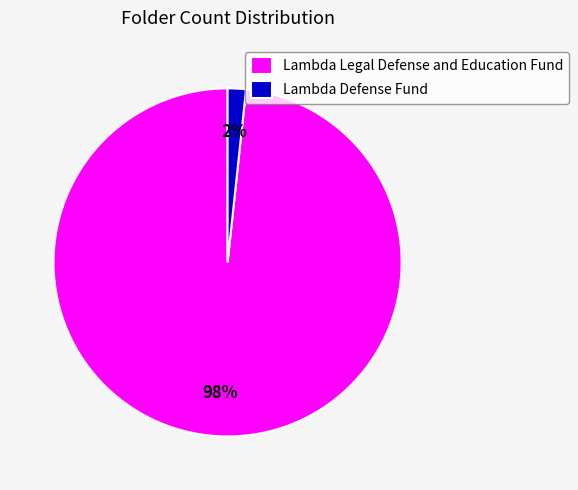

Which slice is the smallest?

Lambda Defense Fund